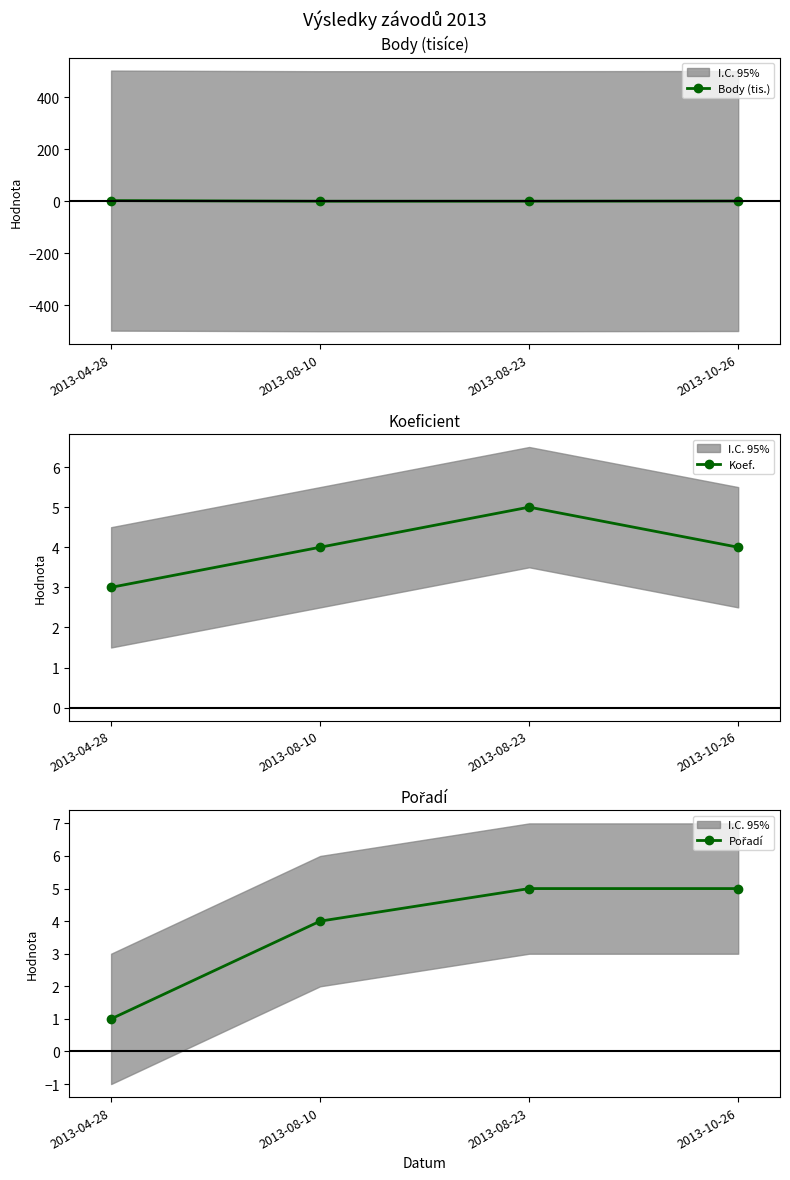

Which series has the largest range (max minus min)?

Pořadí